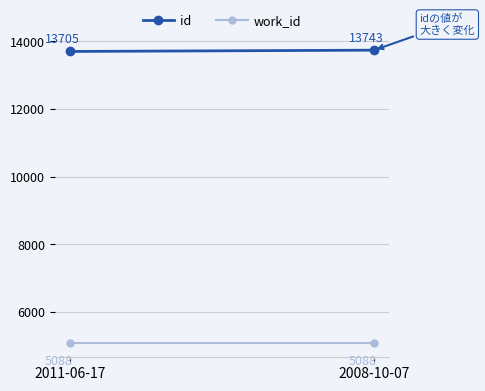

Reading left to right, what are all the values shown in this chart?

id: 2011-06-17=13705	2008-10-07=13743
work_id: 2011-06-17=5088	2008-10-07=5088